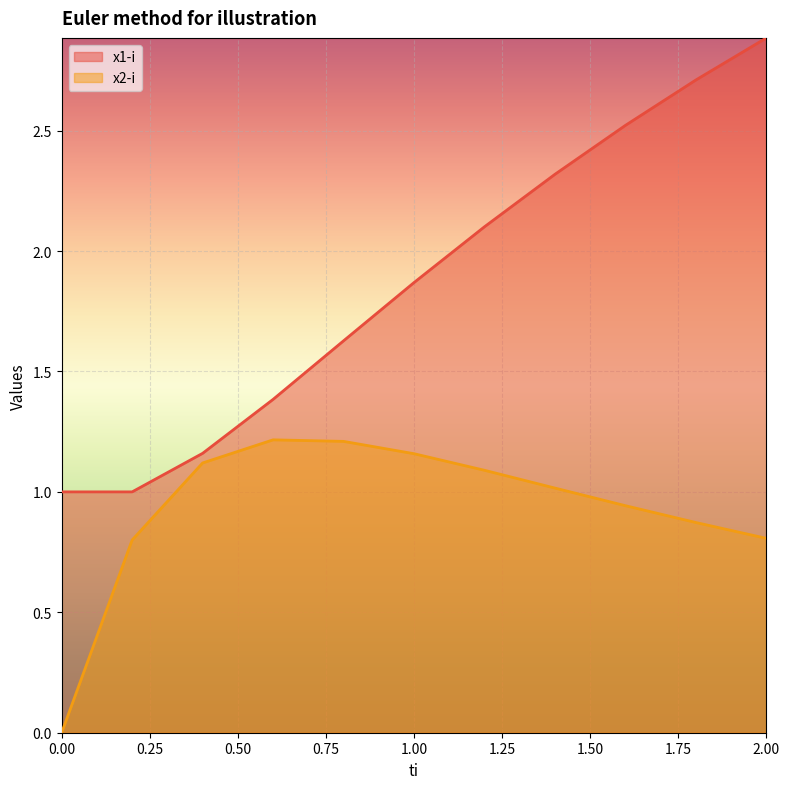

What is the label of the 6th point from the right?

1.0